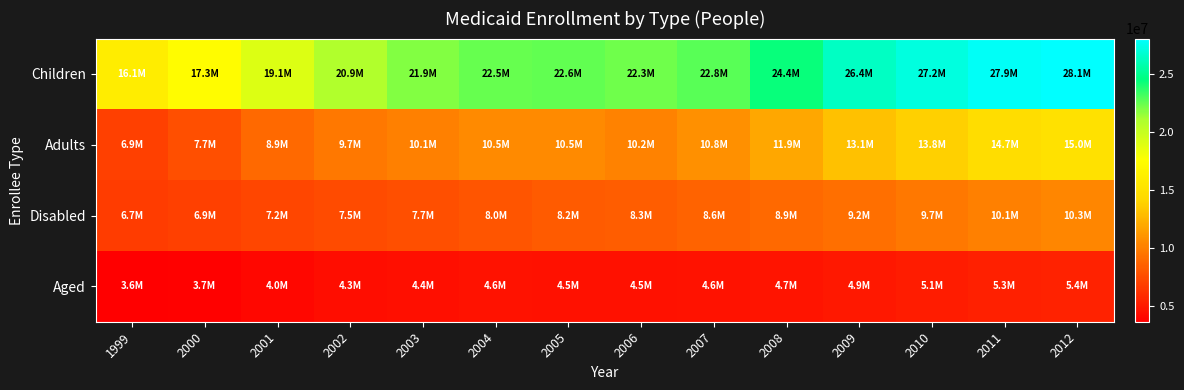

What is the smallest value displayed?

3600000